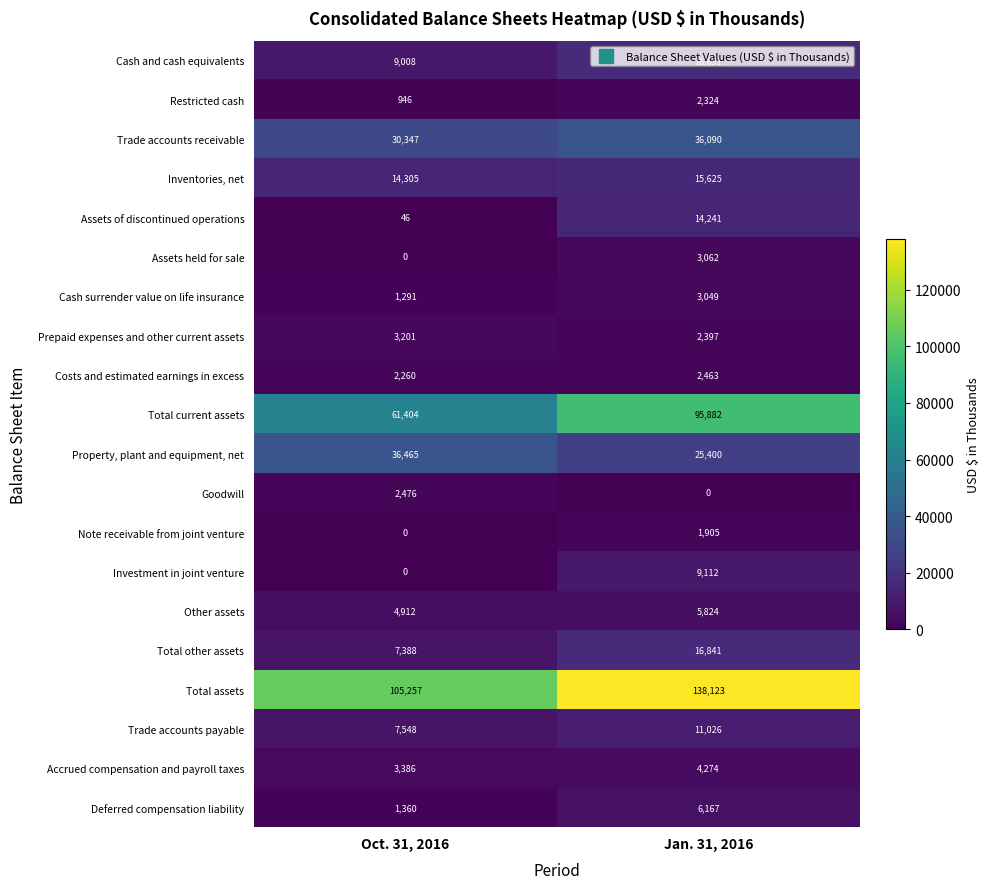

True or false: Property, plant and equipment, net has a value of 7518 at Oct. 31, 2016.

False